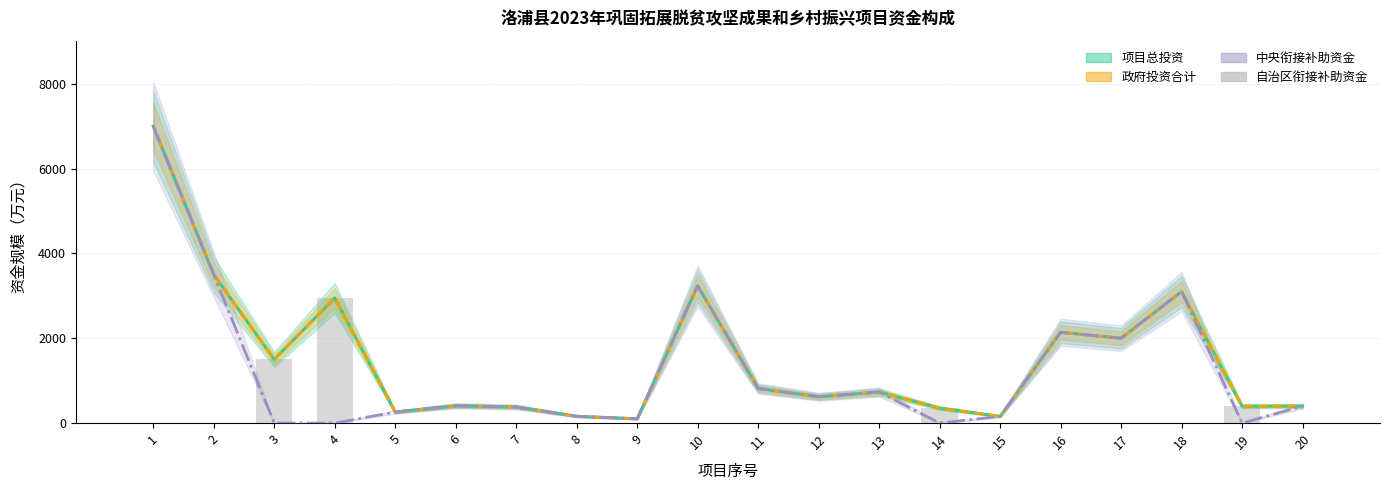

How many bars are there in total?

20